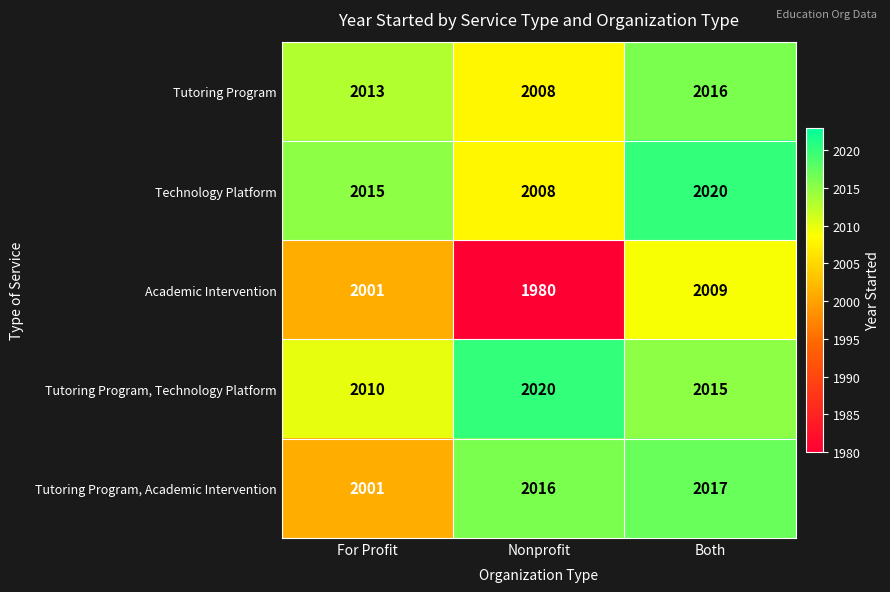

What is the average value of the Tutoring Program, Technology Platform series?

2015